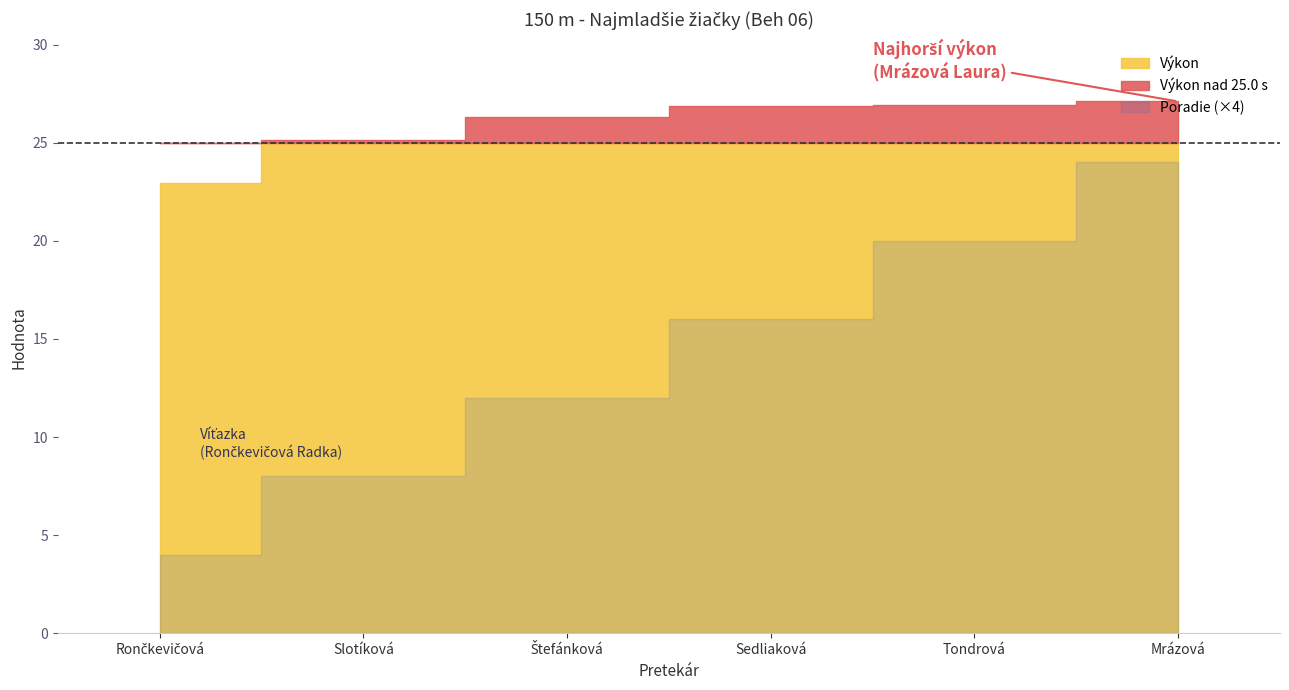

What is the lowest value of the Poradie series?

1.0